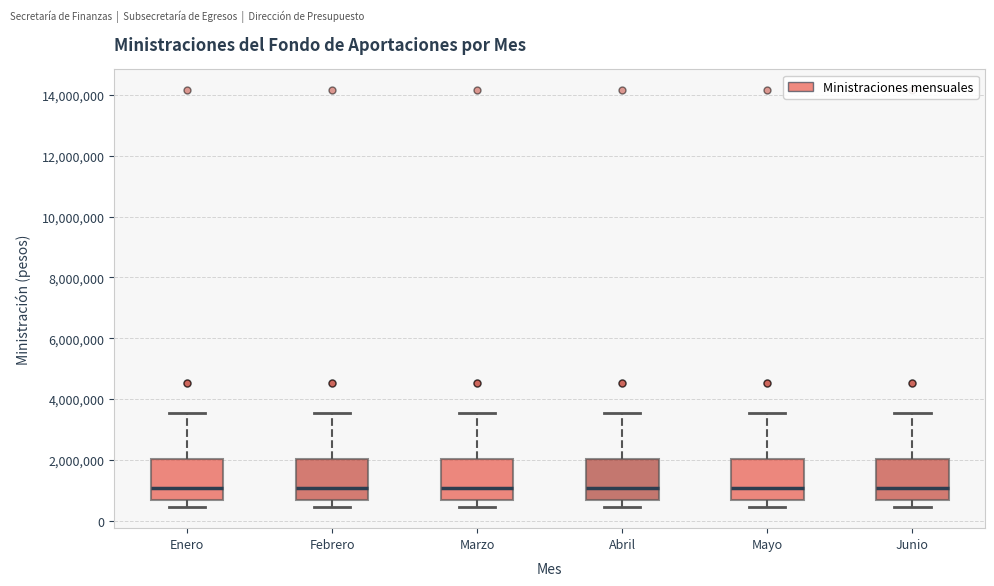

Reading left to right, transcribe this box plot: for each box, give where its median line is, the range the box spans, and where its two whiskers end, as read against the y-axis. The values are not printed on the chart, so give them approximately, as read against the axis.

Enero: median 1000000, box 600000 to 2000000, whiskers 400000 to 3600000
Febrero: median 1000000, box 600000 to 2000000, whiskers 400000 to 3600000
Marzo: median 1000000, box 600000 to 2000000, whiskers 400000 to 3600000
Abril: median 1000000, box 600000 to 2000000, whiskers 400000 to 3600000
Mayo: median 1000000, box 600000 to 2000000, whiskers 400000 to 3600000
Junio: median 1000000, box 600000 to 2000000, whiskers 400000 to 3600000